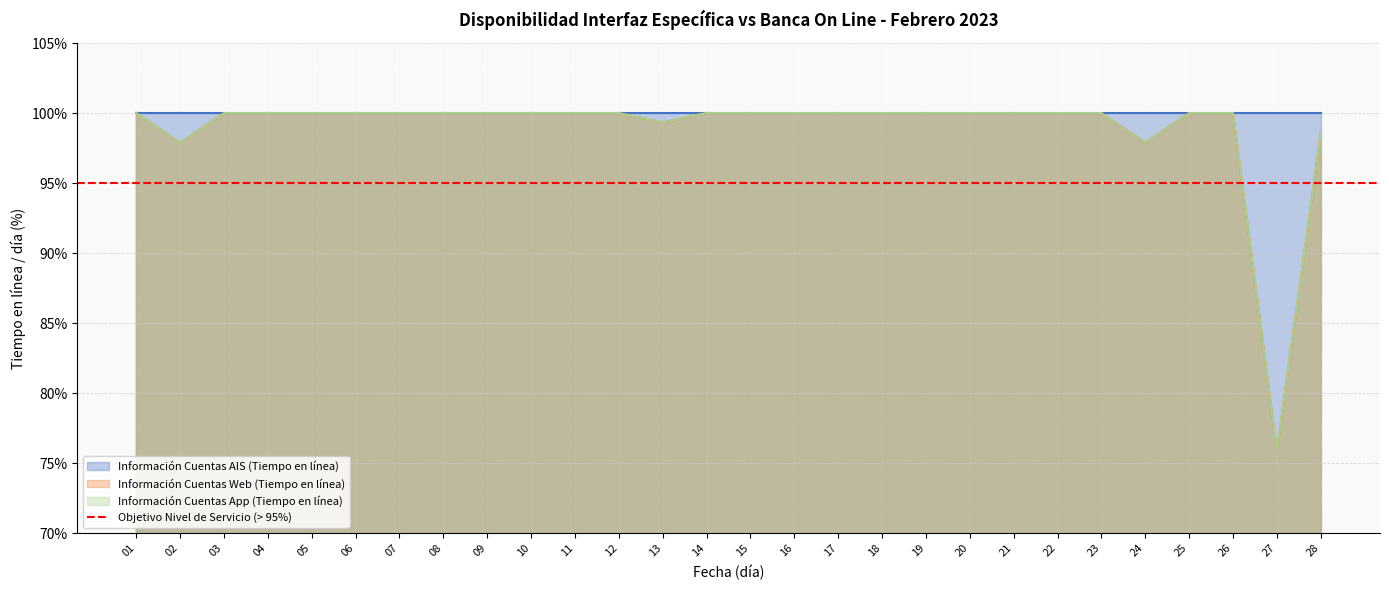

True or false: Información Cuentas App (Tiempo en línea) and Información Cuentas Web (Tiempo en línea) cross at least once.

False